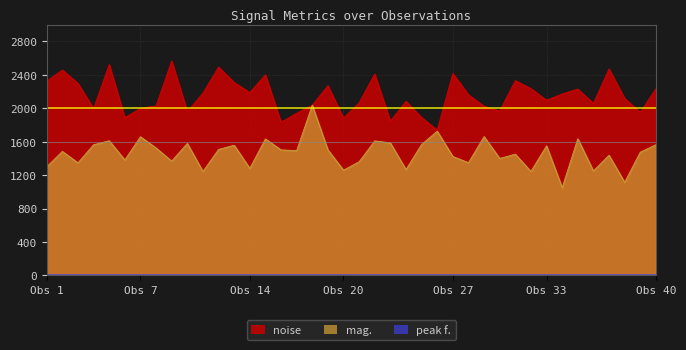

What is the difference between the highest and lowest values at Obs 14?

2182.8